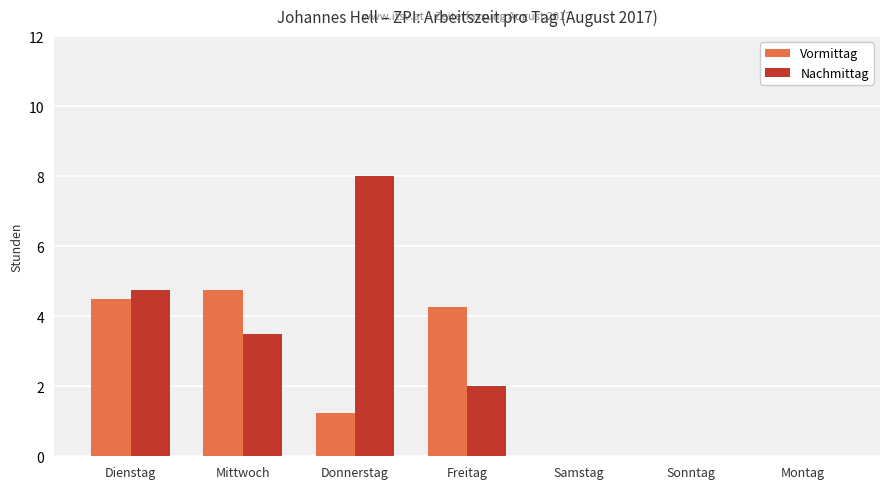

Where is Nachmittag nearest to the value 4?

Mittwoch